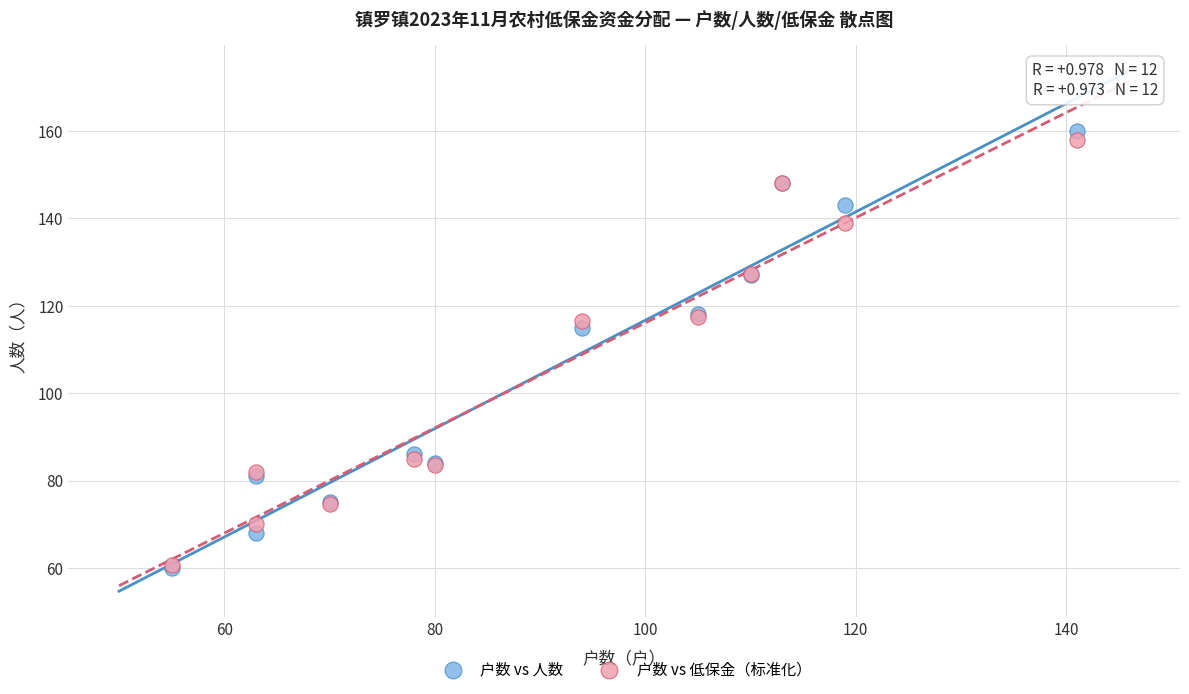

In the 户数 vs 低保金（标准化） series, what Y value is closest to 109?

116.6